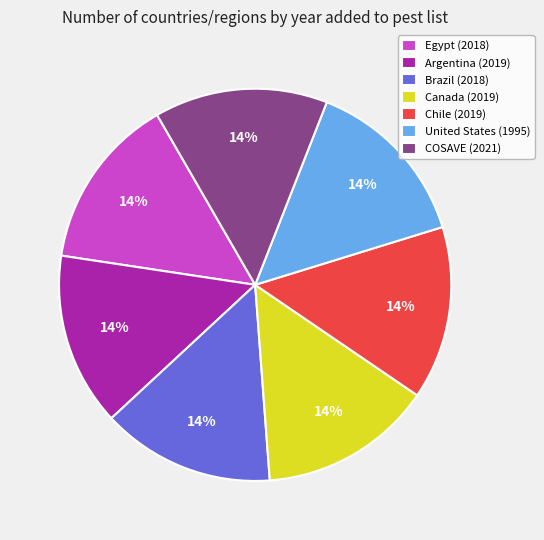

The Argentina (2019) slice represents 14% of the pie. True or false?

True